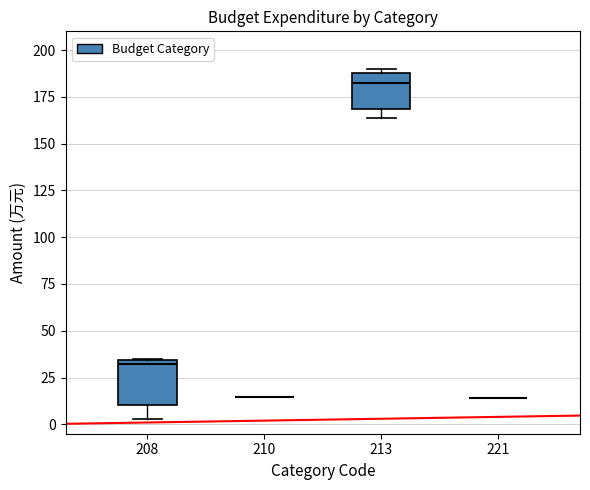

Where does the median line of the box at x = 213 sit on the y-axis? The values are not printed on the chart, so give them approximately, as read against the axis.

185